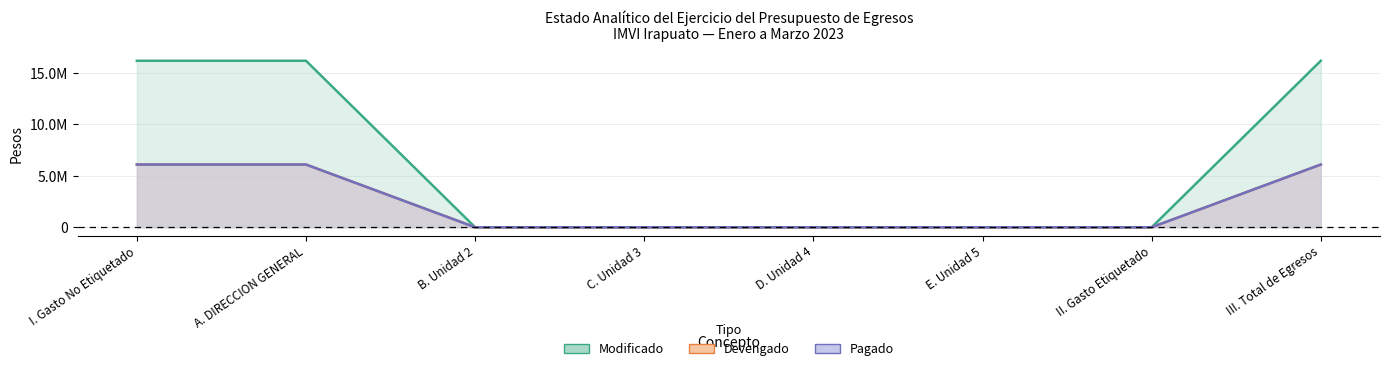

At how many categories does at least one series exceed 1142773?

3